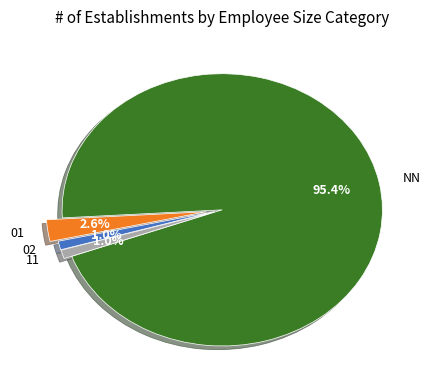

Combined, do 01 and 11 account for over 50%?

No